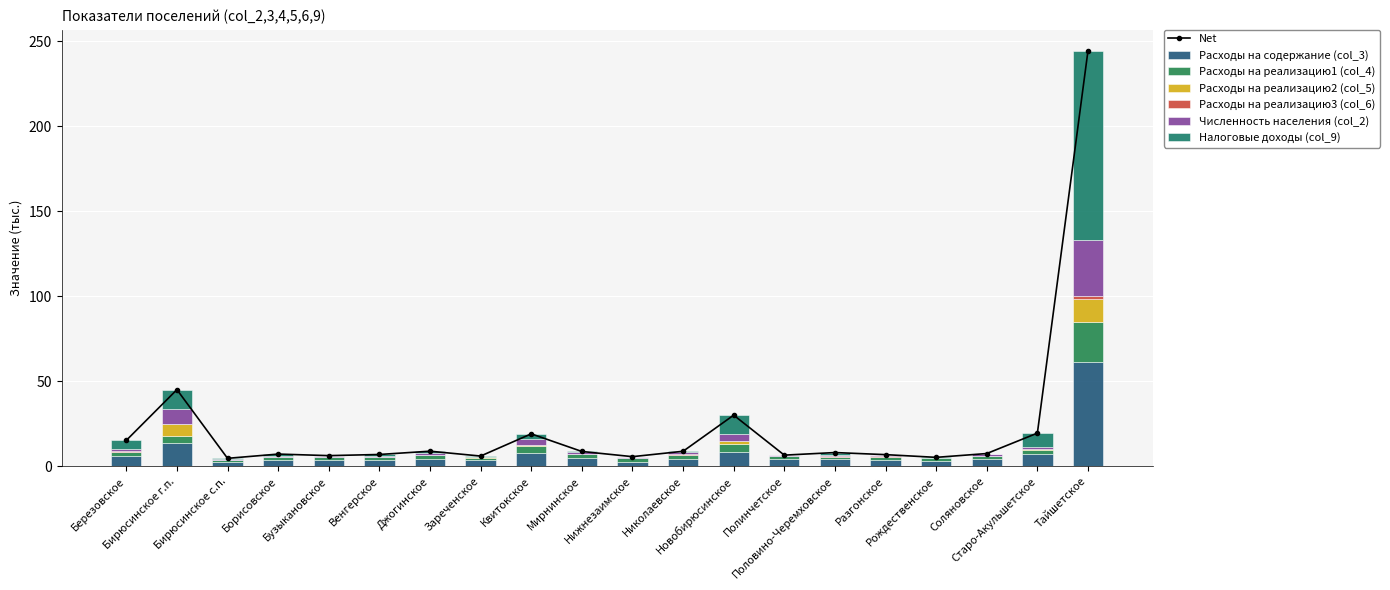

Which series has the largest total across all categories?

Расходы на содержание (col_3)